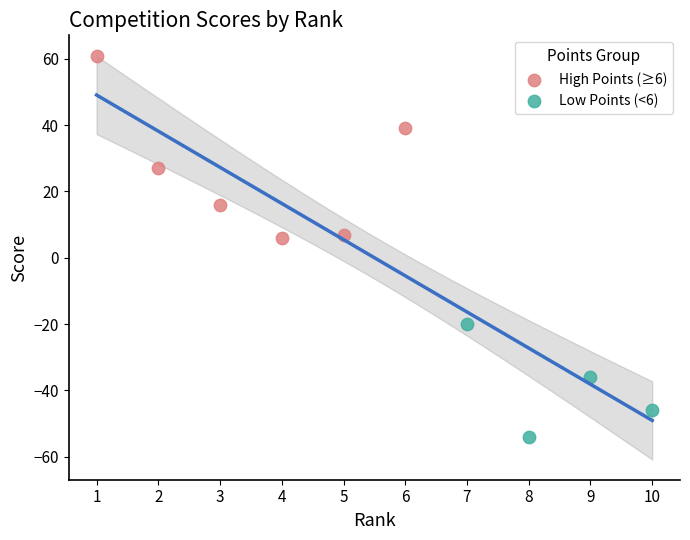

Which series has the widest spread of Y values?

High Points (≥6)